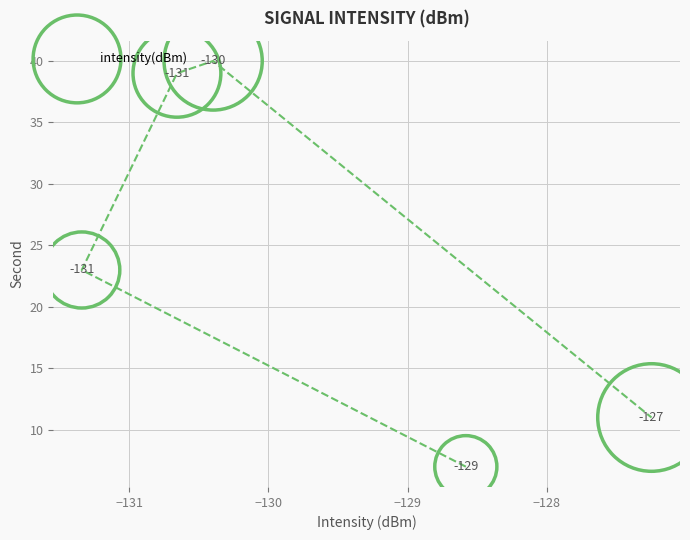

What Y value in the scatter plot is closest to 23?

23